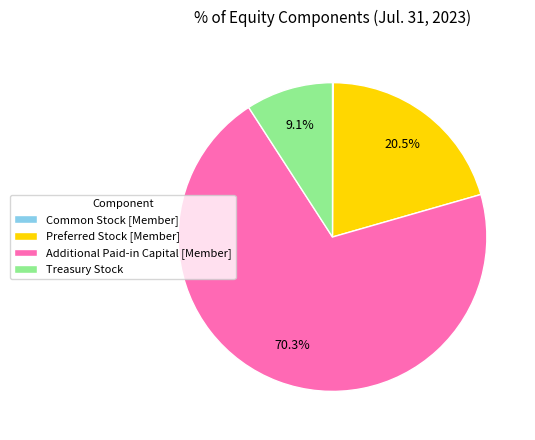

The Treasury Stock slice represents 9% of the pie. True or false?

True